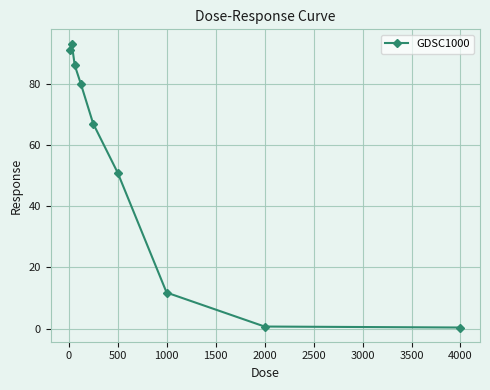

What is the minimum value shown in the chart?

0.4